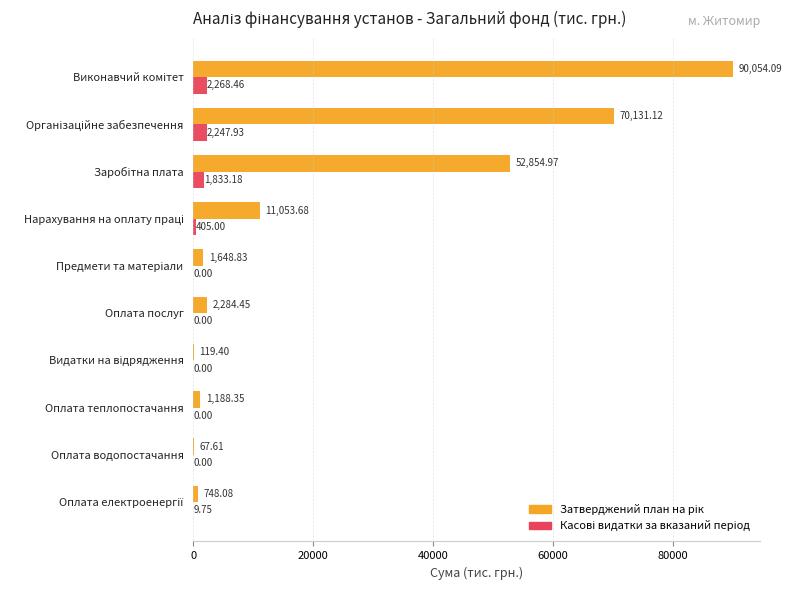

What is the lowest value of the Затверджений план на рік series?

67.6